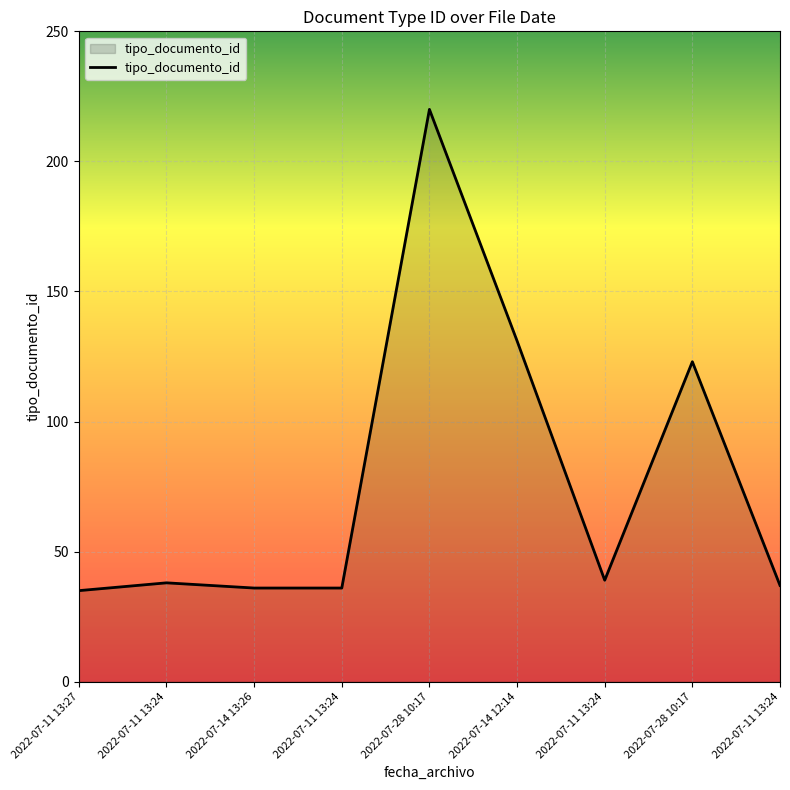

Does the chart have visible grid lines?

Yes